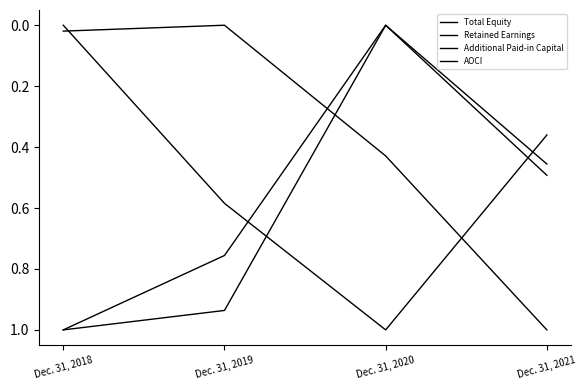

Does the chart display data point markers on the line(s)?

No